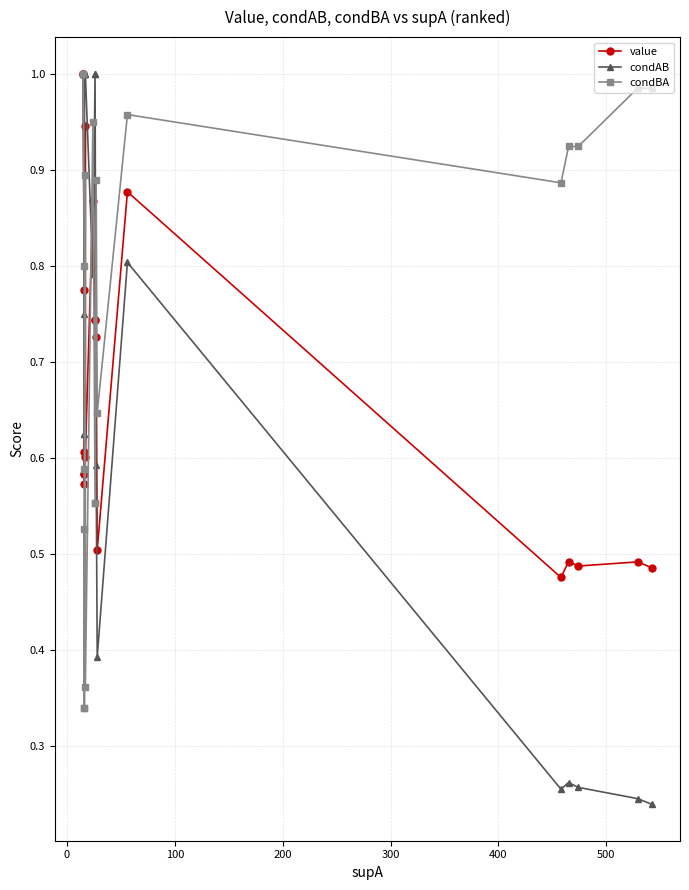

List the series in order of their peak value, lowest first.

value, condAB, condBA